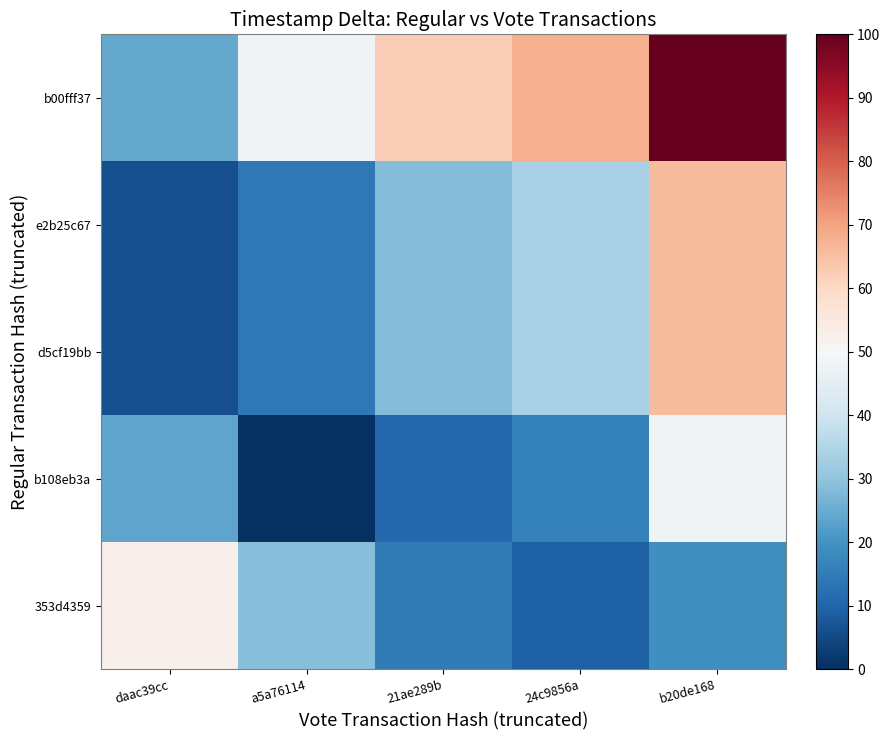

What is the greatest value displayed?

100.0